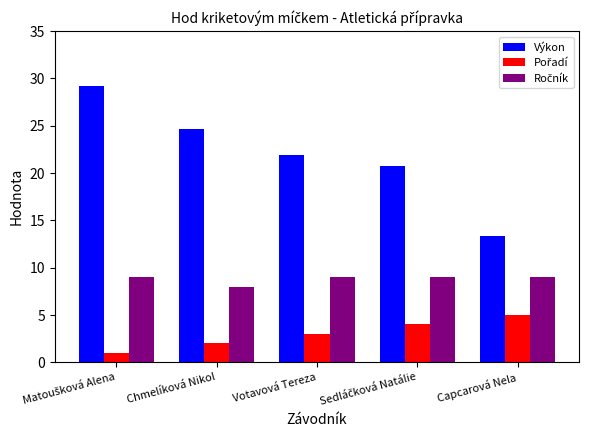

At how many categories does at least one series exceed 18?

4